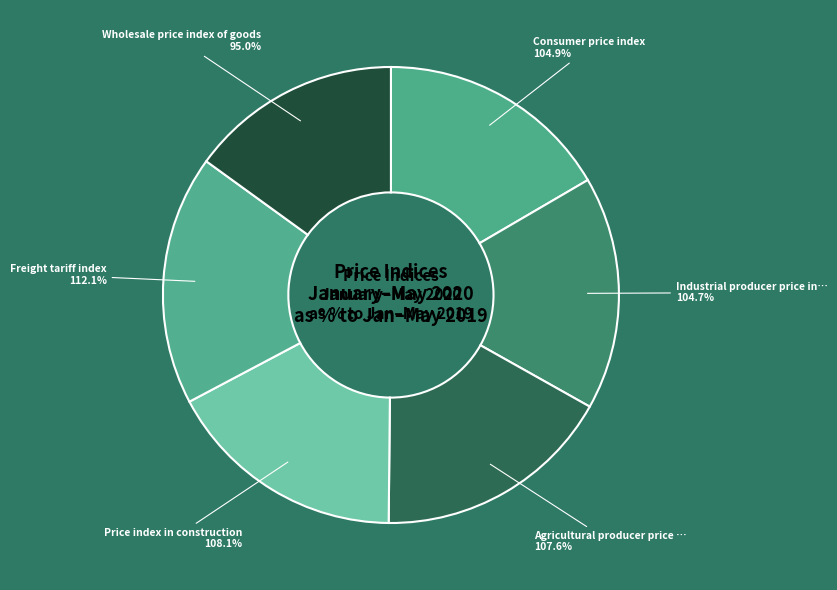

Which slice is the smallest?

Wholesale price index of goods